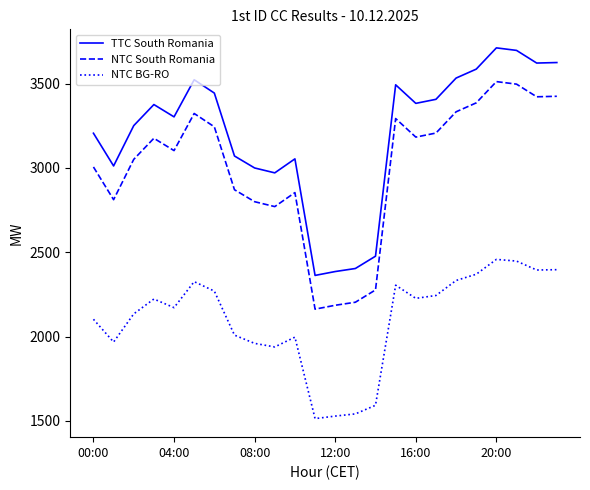

What is the difference between the maximum and minimum values in the TTC South Romania series?

1349